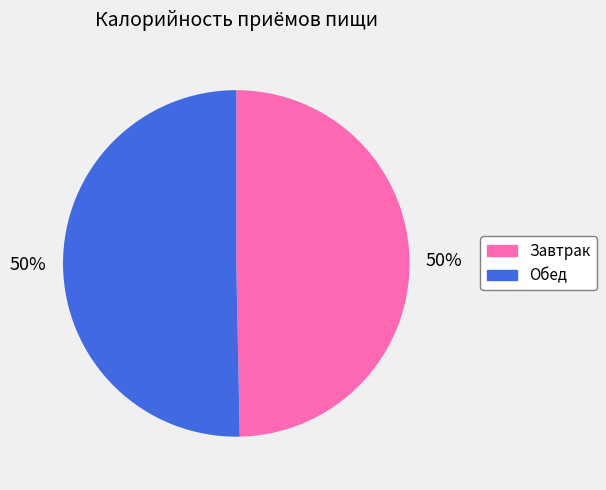

To the nearest percent, what is the average slice percentage?

50%